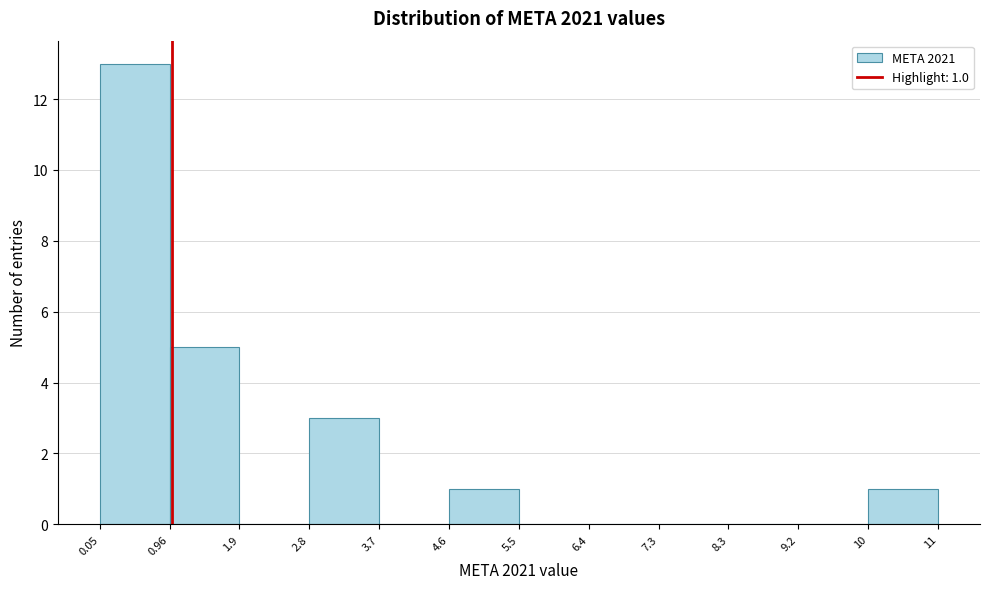

Which range on the x-axis has the tallest bar?

0.05 to 0.96